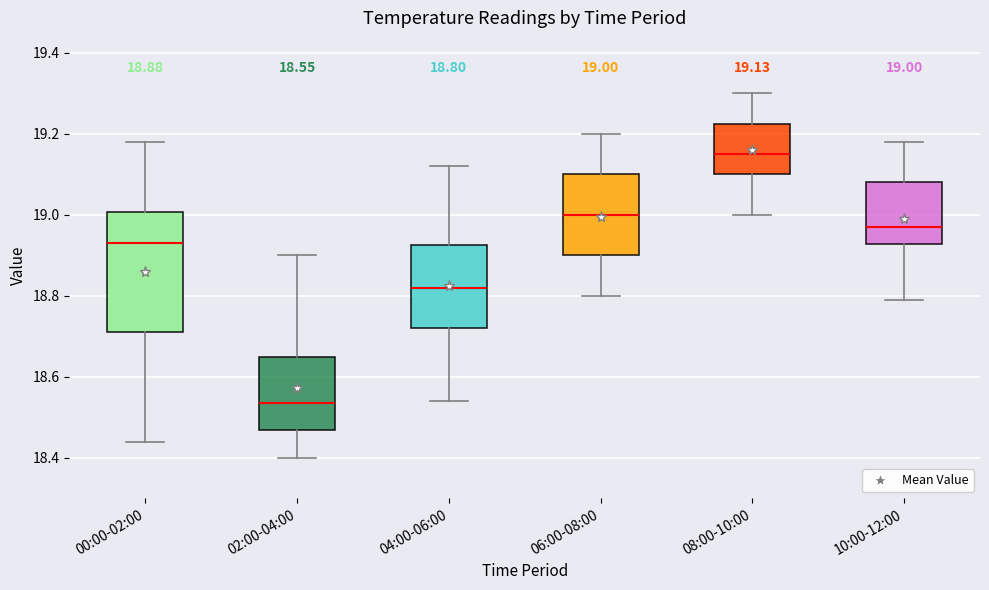

Which box's median line is the highest?

08:00-10:00